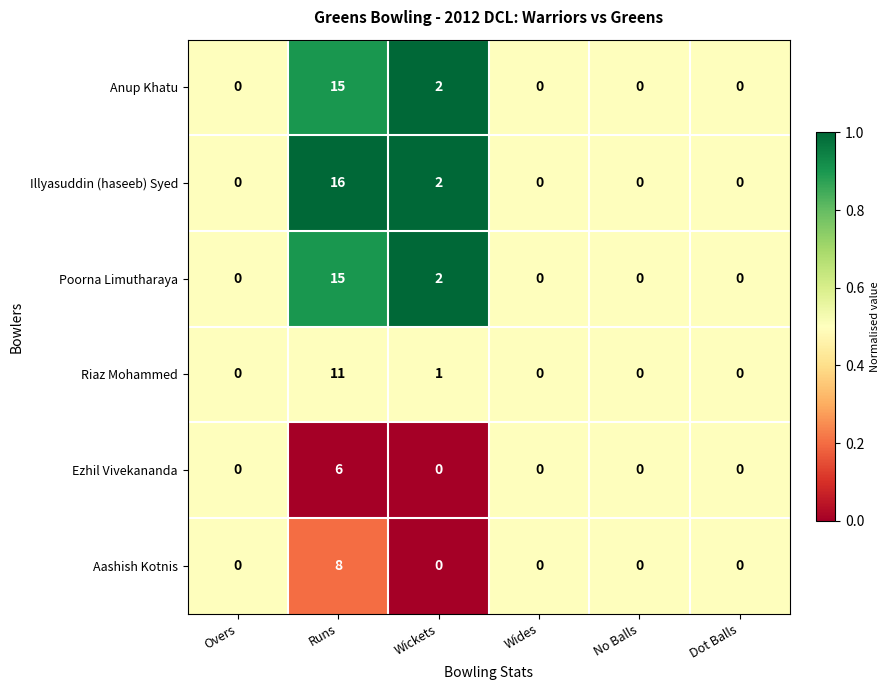

True or false: Riaz Mohammed has a value of 11 at Runs.

True